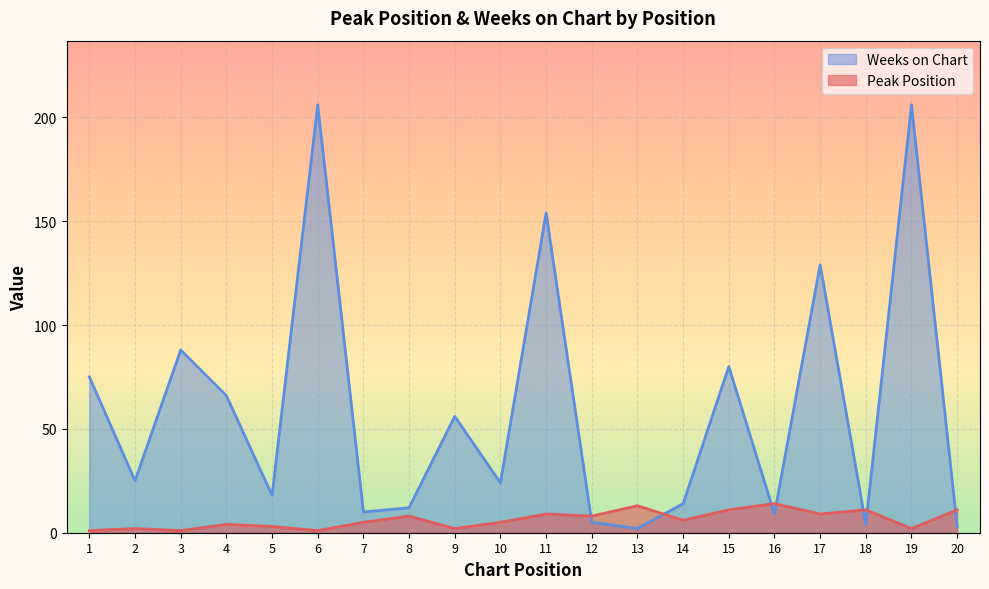

Count the number of data series in this chart.

2